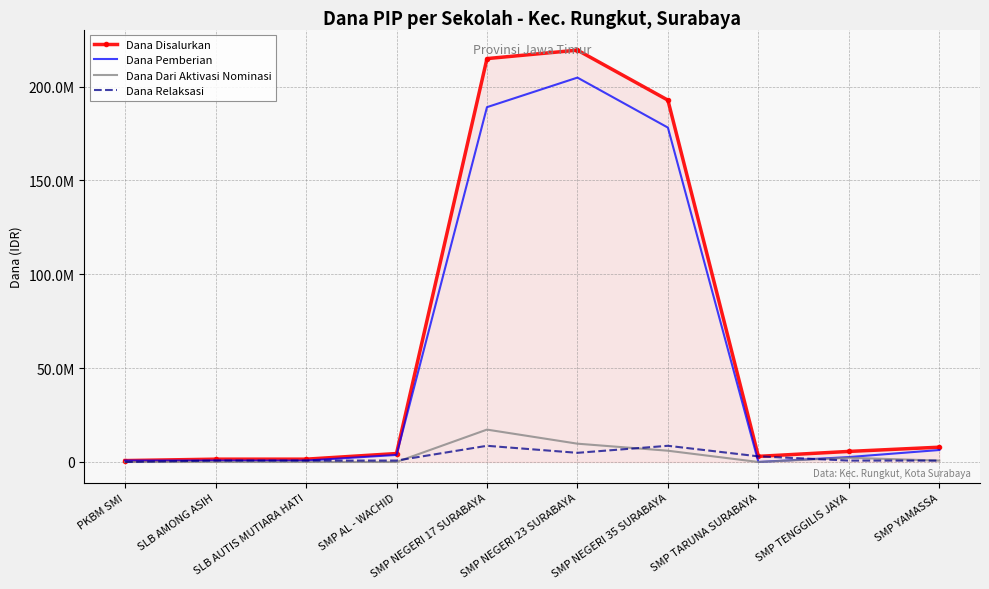

What are all the series names shown in the legend?

Dana Disalurkan, Dana Pemberian, Dana Dari Aktivasi Nominasi, Dana Relaksasi